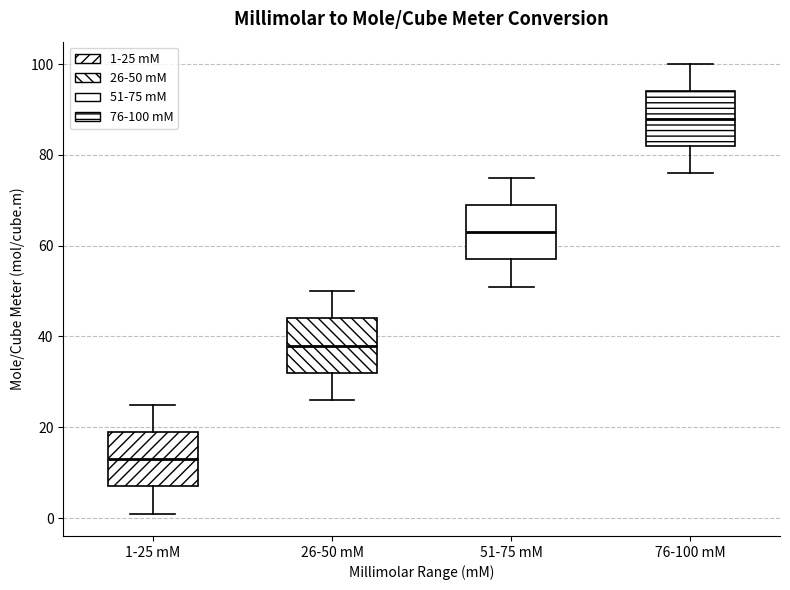

Where does the lower whisker of the box for 76-100 mM end on the y-axis? The values are not printed on the chart, so give them approximately, as read against the axis.

76